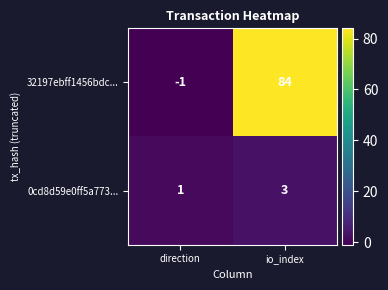

At which label is 32197ebff1456bdc... closest to 41?

direction